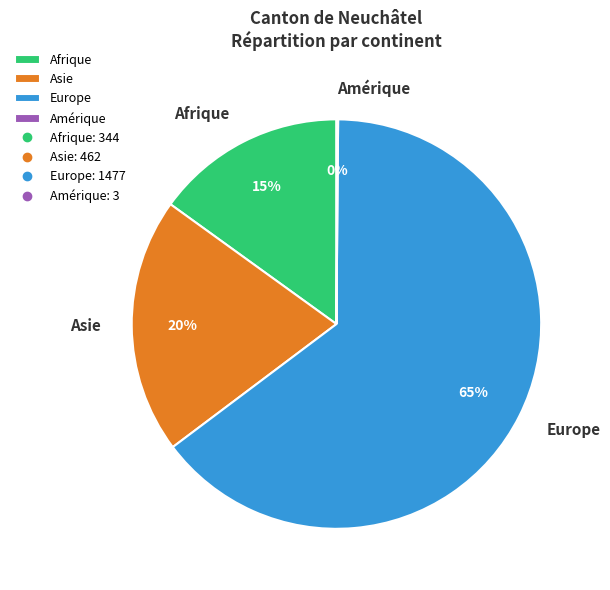

Does any single category account for the majority?

Yes